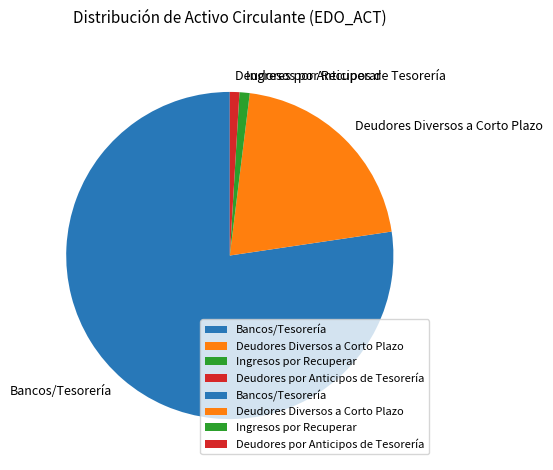

Is it true that Deudores por Anticipos de Tesorería is 15% of the pie?

False